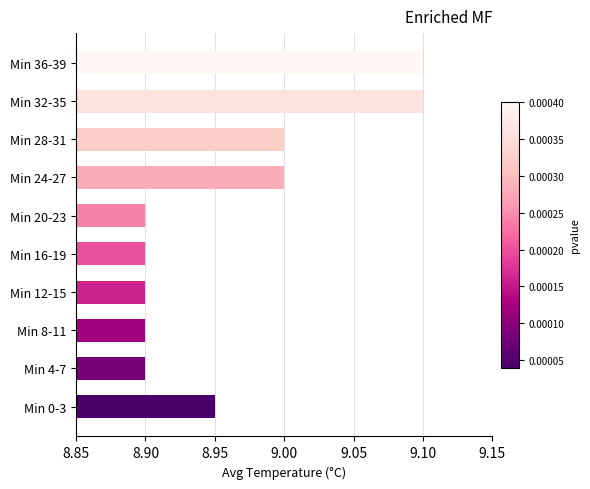

The chart shows a value of 12.2 at Min 24-27. True or false?

False